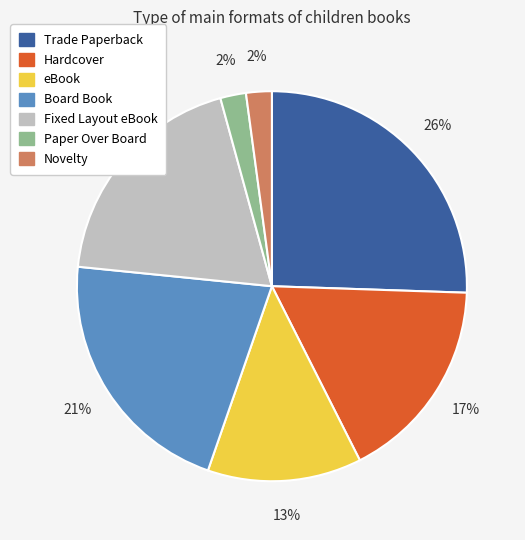

True or false: Board Book accounts for 21% of the total.

True